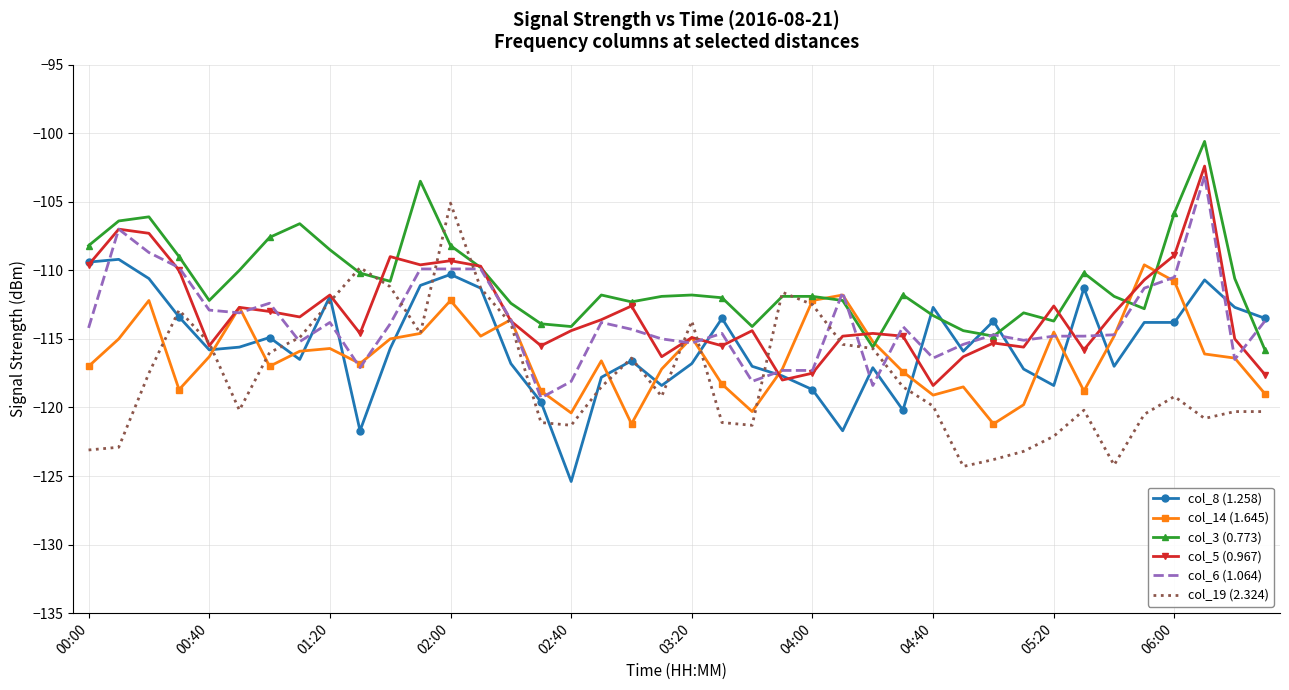

What is the minimum value shown in the chart?

-125.4